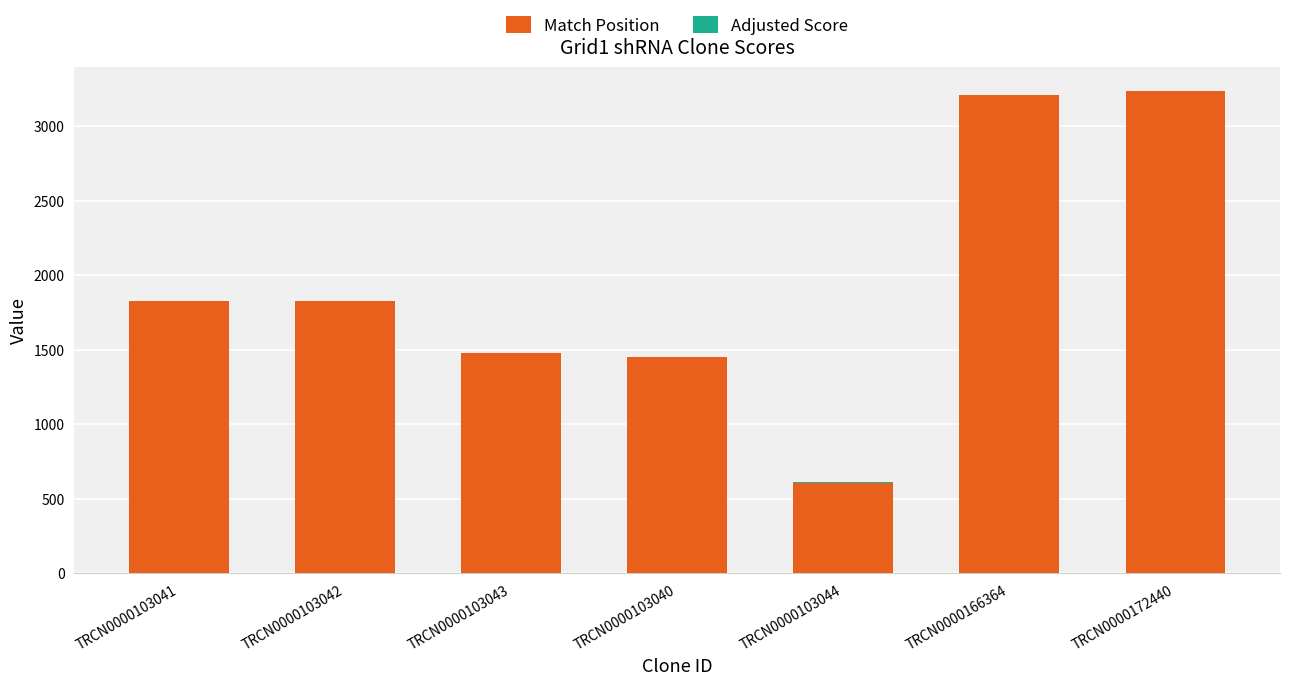

True or false: Match Position has a value of 273.8 at TRCN0000103044.

False